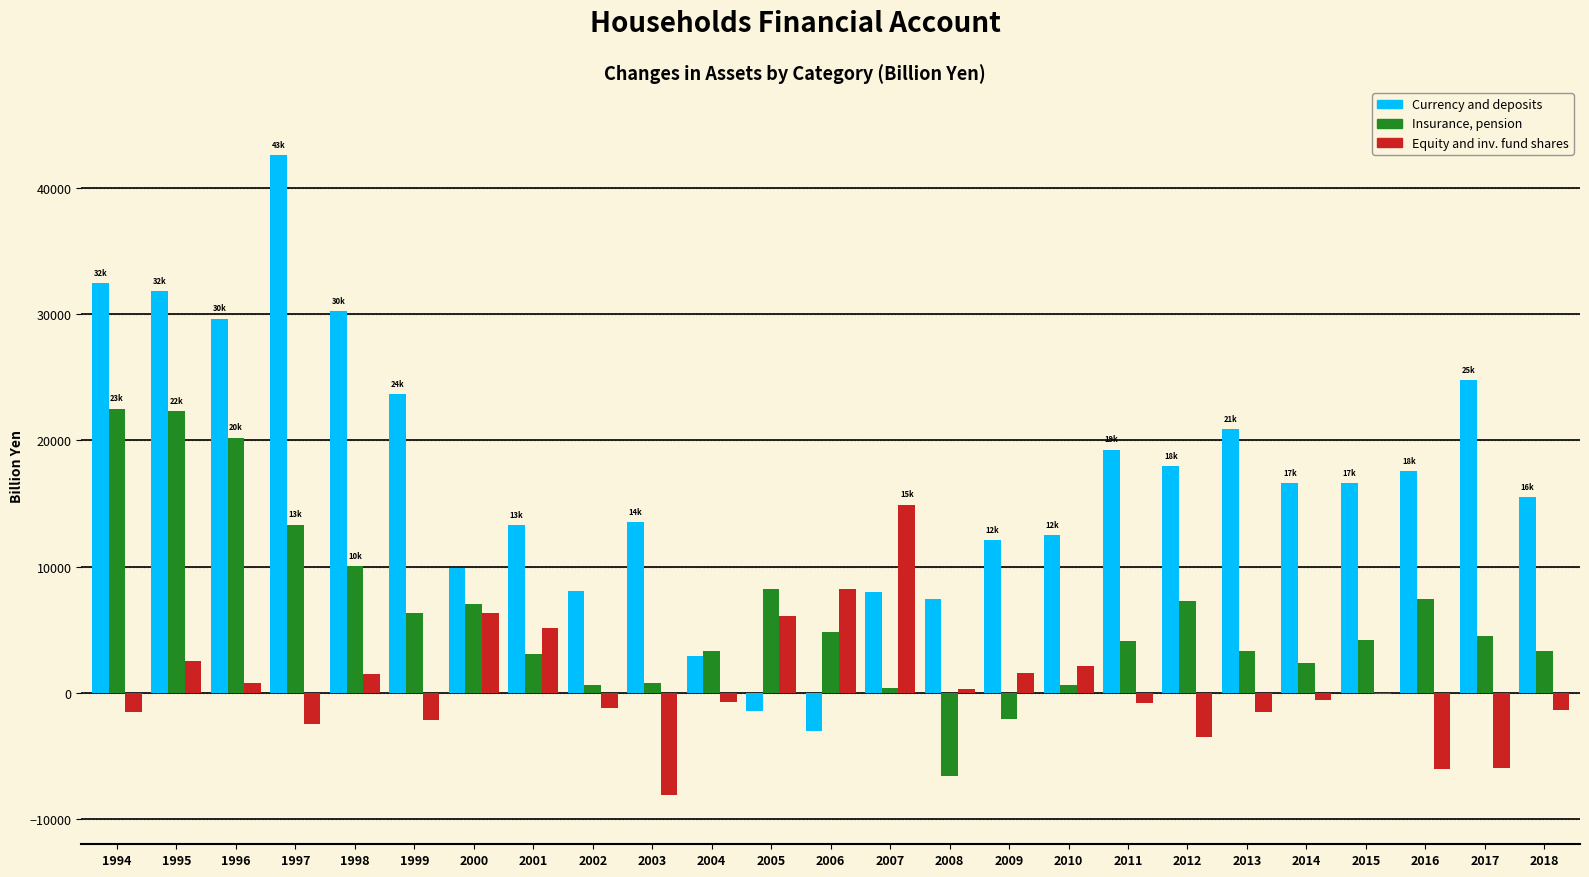

Are the bars horizontal?

No